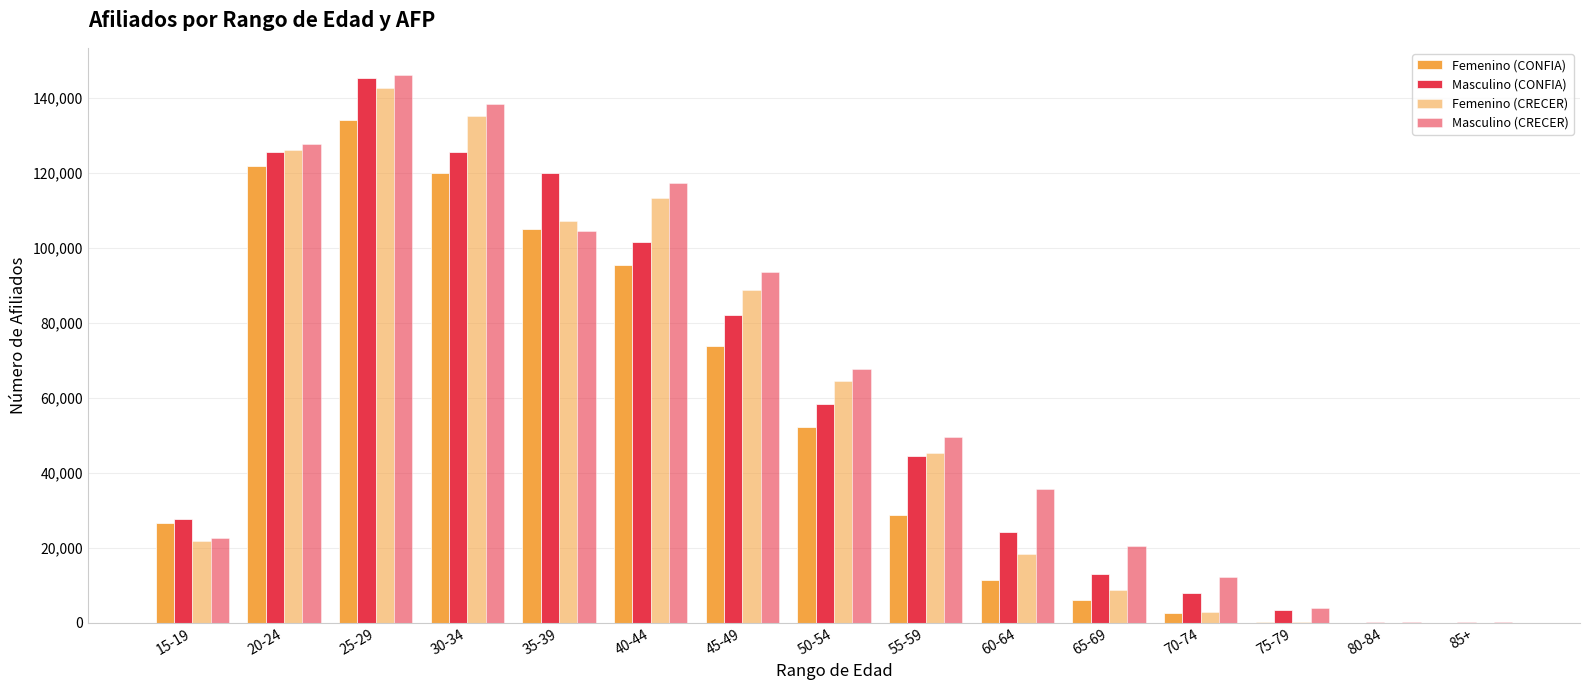

Is it true that Femenino (CRECER) equals 2695 at 70-74?

True